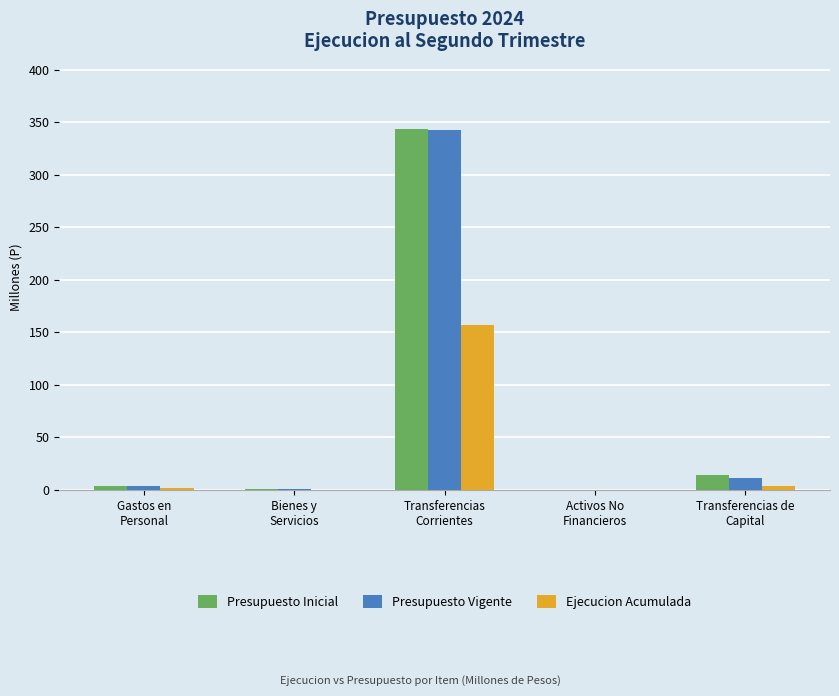

What is the maximum value for Presupuesto Vigente?

342.5